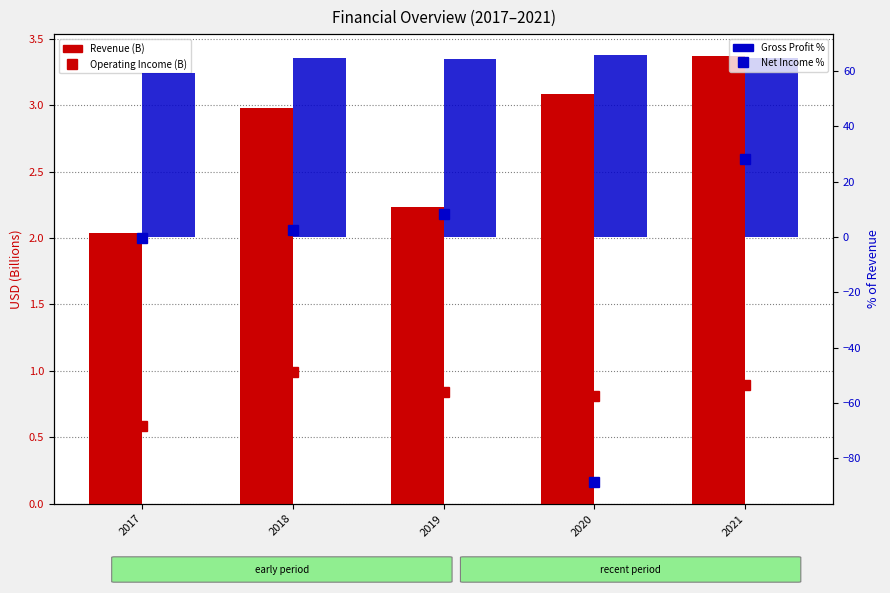

Are the bars horizontal?

No